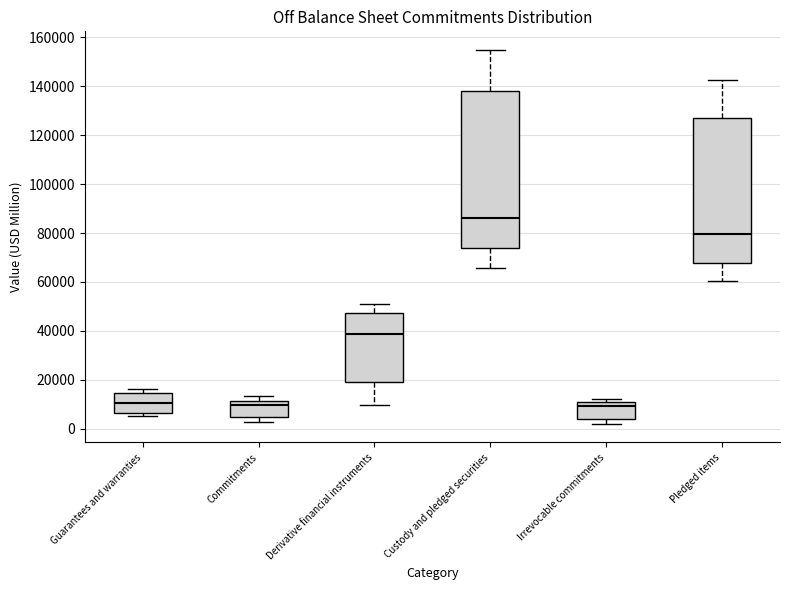

Which box's median line is the highest?

Custody and pledged securities